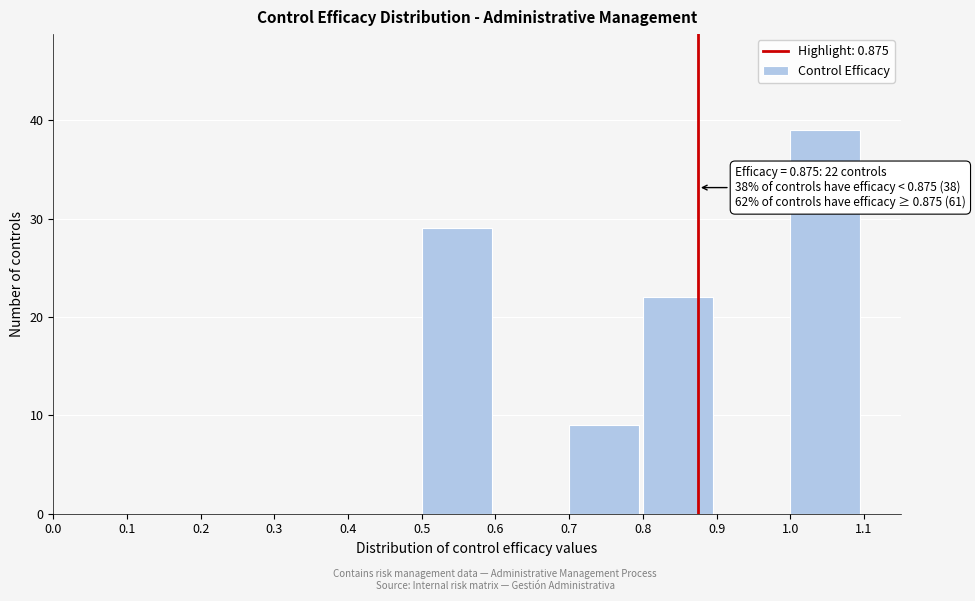

Over which range of the x-axis is the bar tallest?

1.0 to 1.1